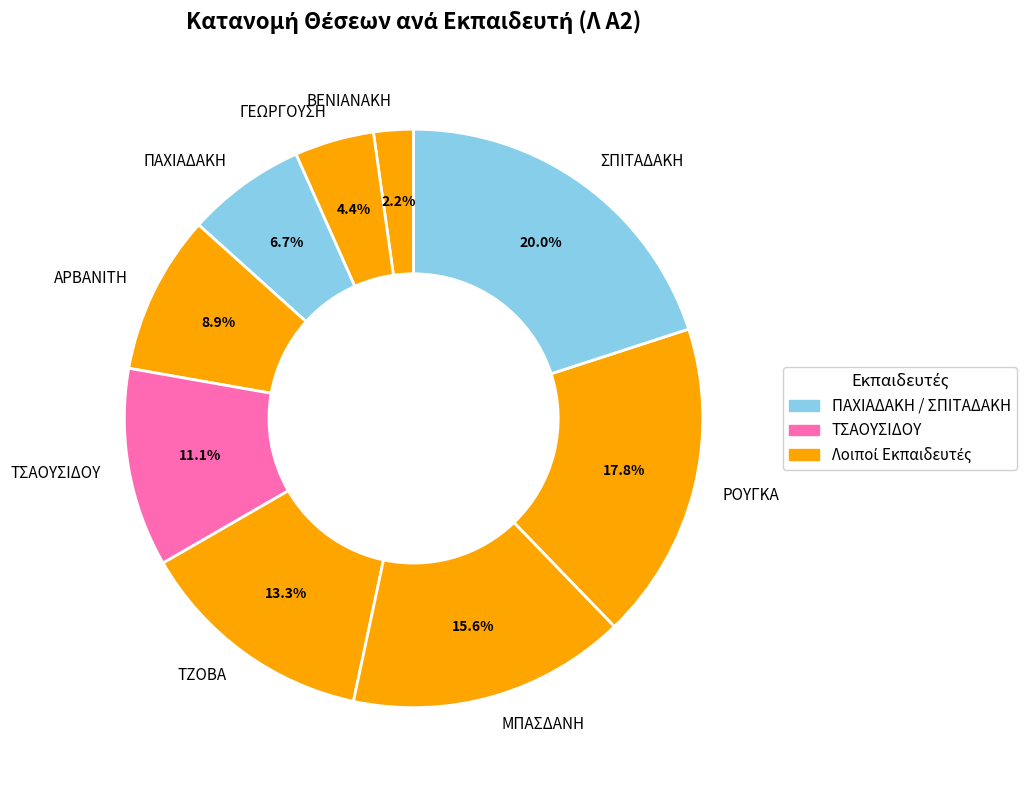

Does ΓΕΩΡΓΟΥΣΗ account for over 50% of the chart?

No